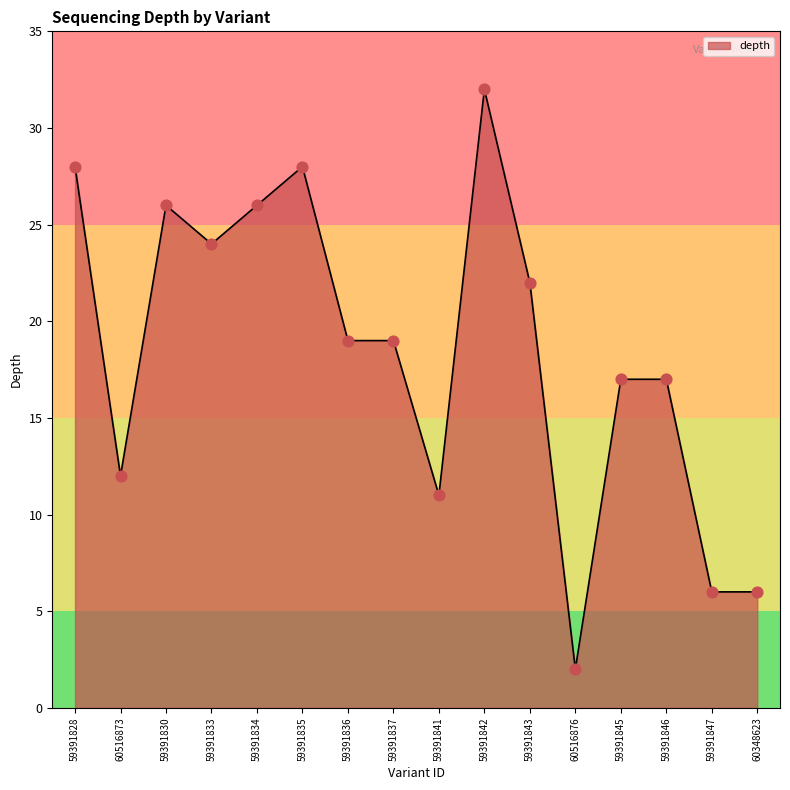

Between 59391845 and 59391835, which is larger?

59391835